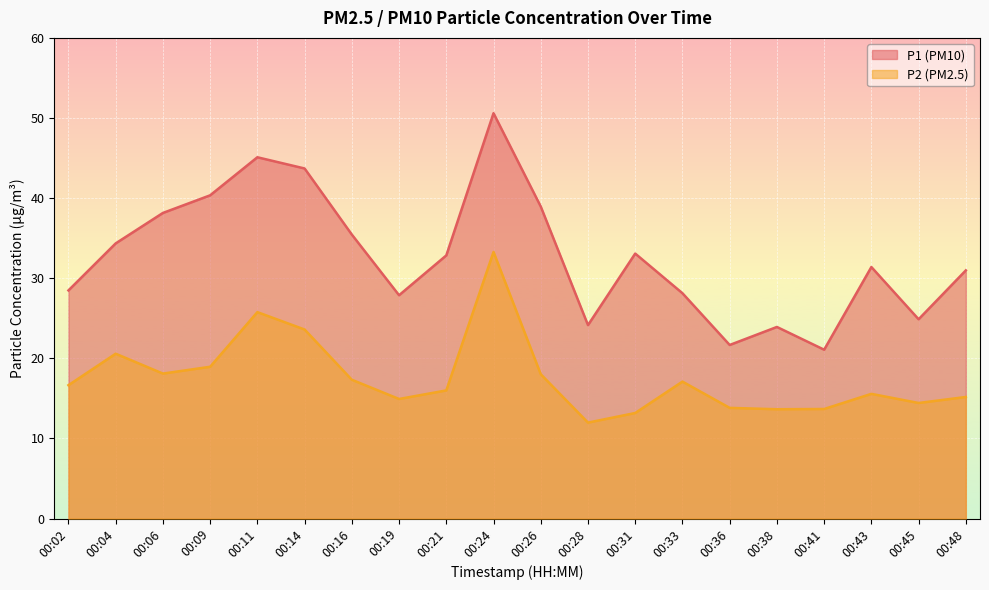

What is the greatest value displayed?

50.6